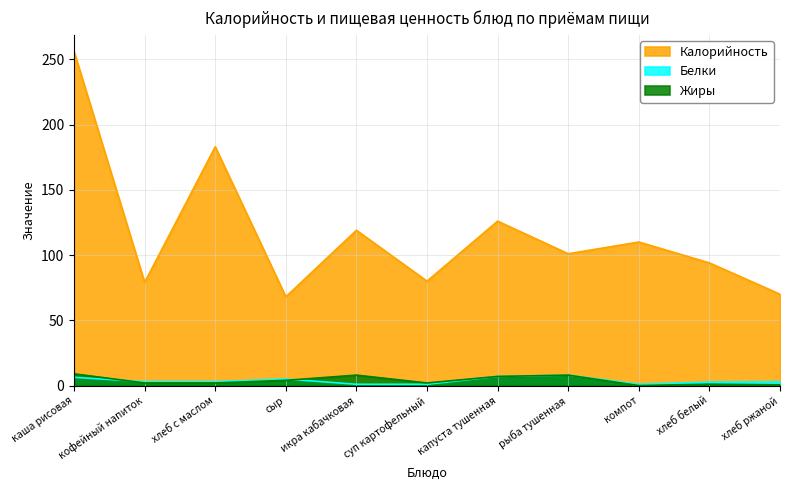

Which series has the widest spread of values?

Калорийность